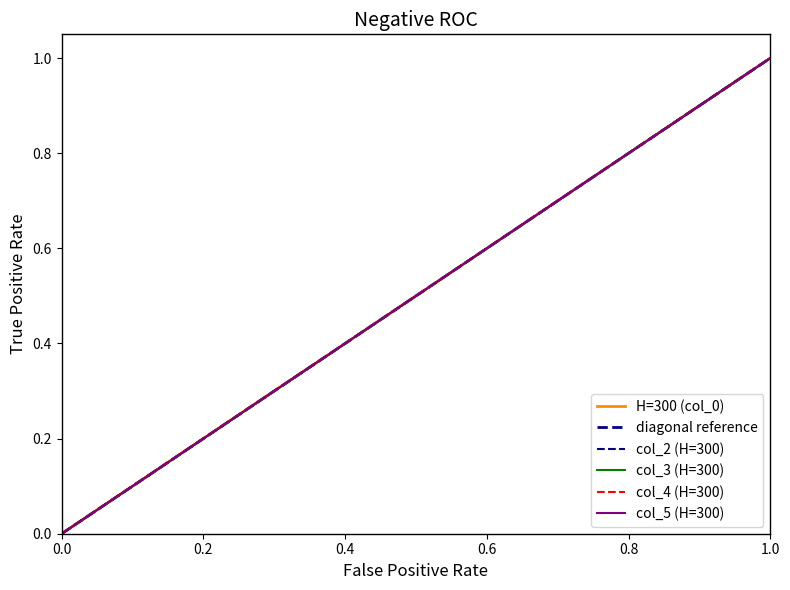

What is the difference between the second highest and minimum values in the col_5 (H=300) series?

0.8